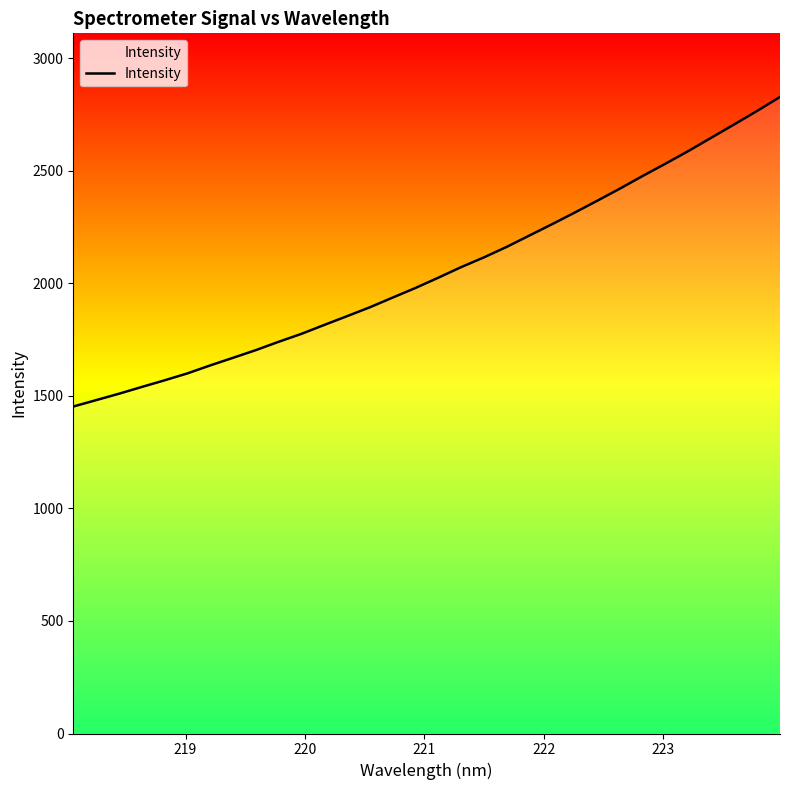

What is the sum of all values?

65673.6